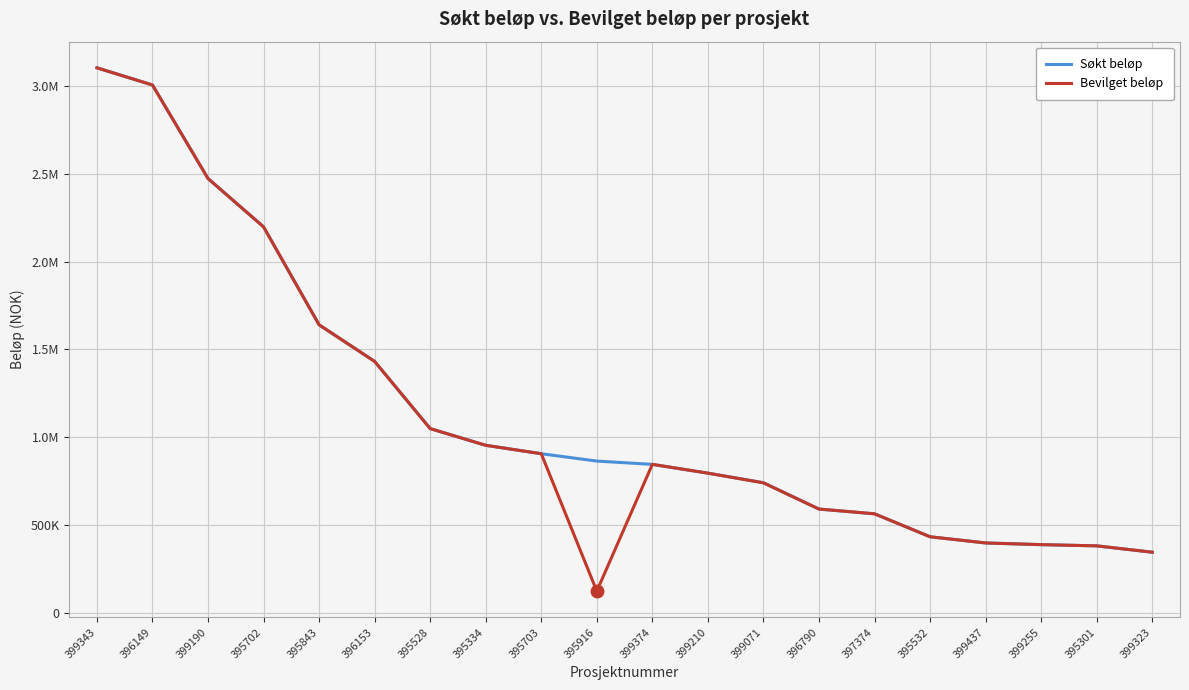

Where is Bevilget beløp nearest to the value 1613377?

395843